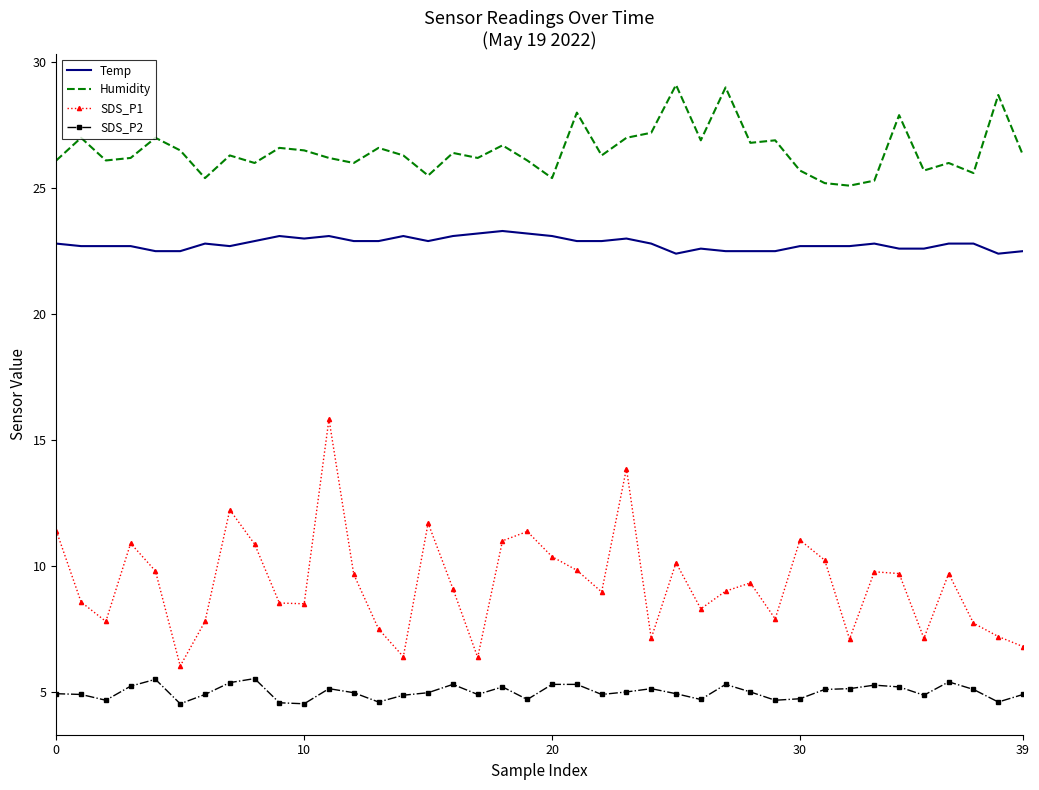

Which series has the largest total across all categories?

Humidity